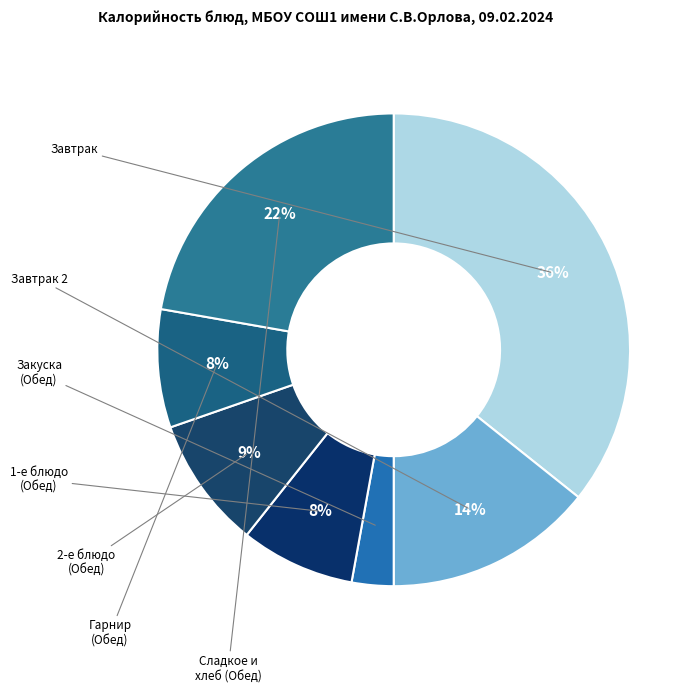

How many slices are in this pie chart?

7